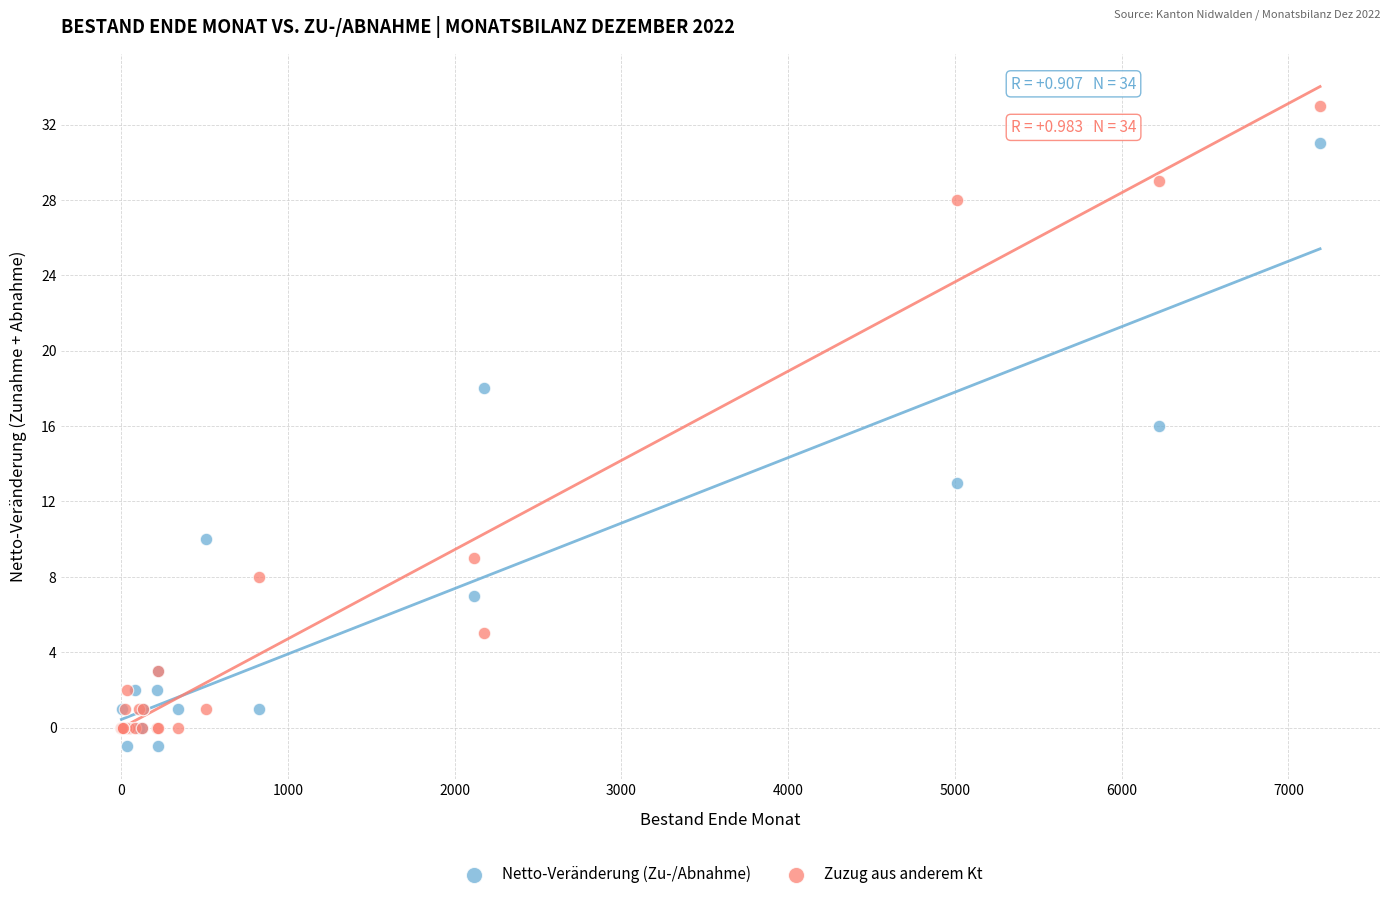

Which series contains the highest Y value?

Zuzug aus anderem Kt